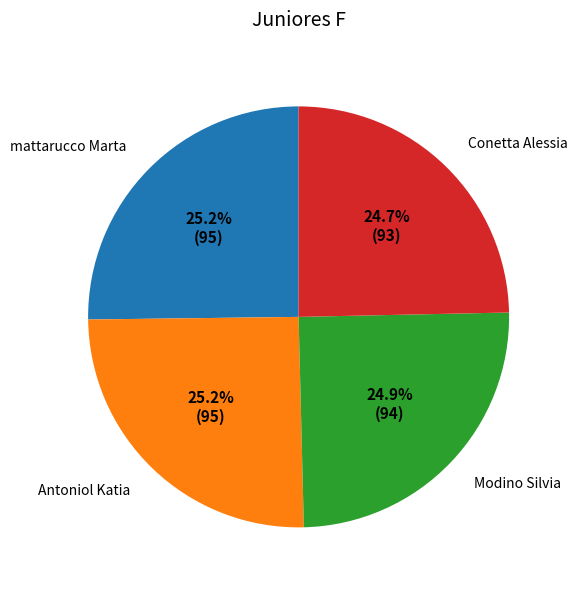

Is there a majority slice in this chart?

No